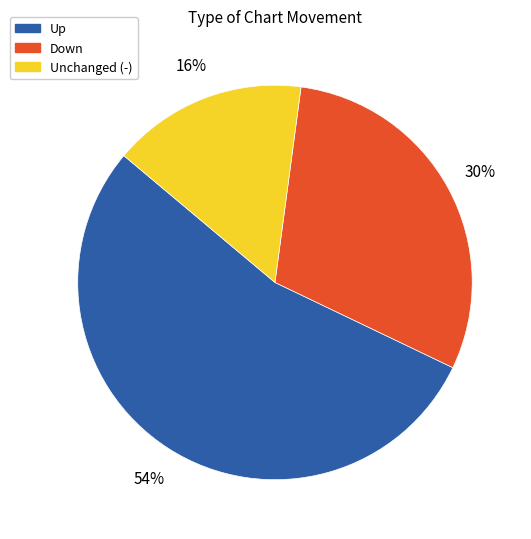

Is there any slice that represents more than half of the pie?

Yes